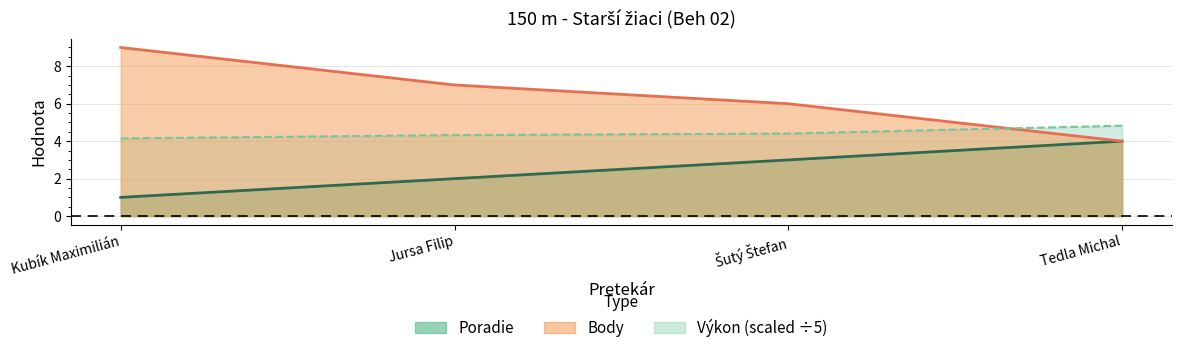

Which series has the largest total across all categories?

Body